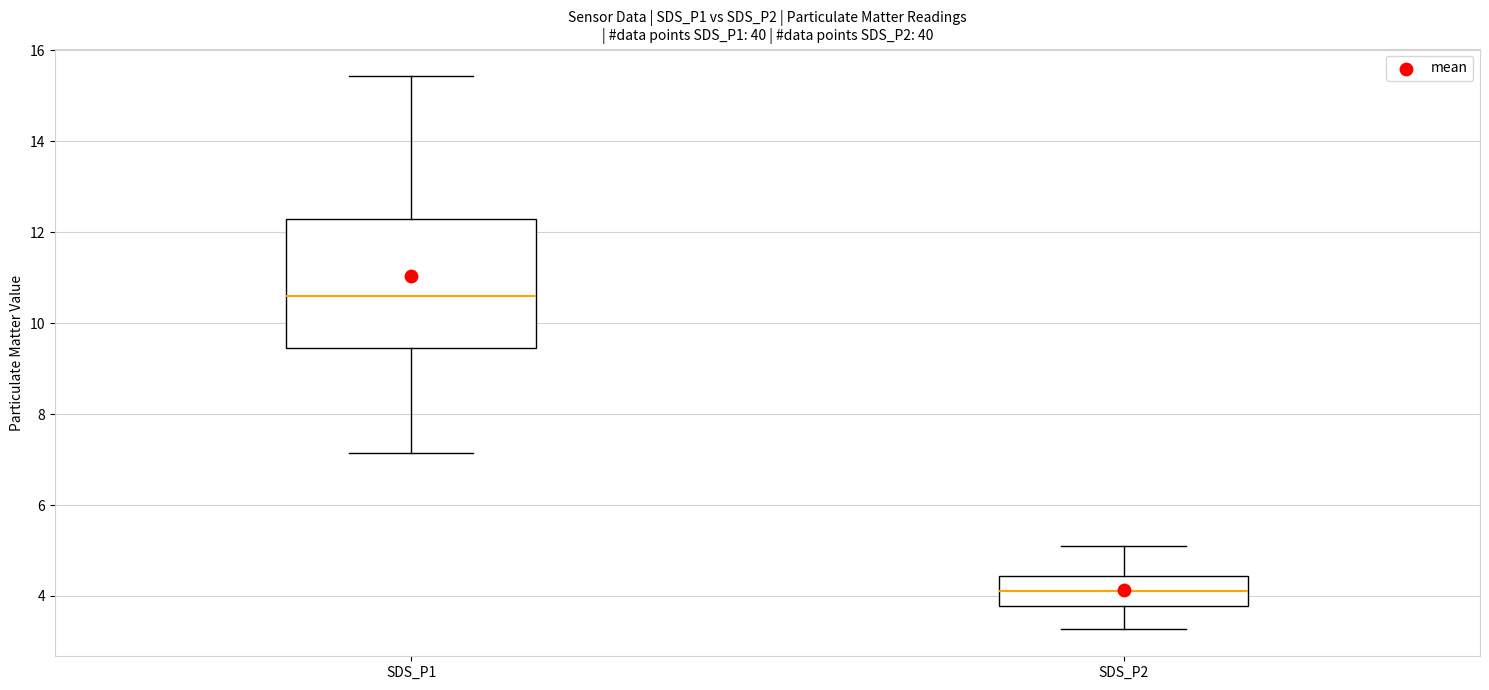

Reading left to right, transcribe this box plot: for each box, give where its median line is, the range the box spans, and where its two whiskers end, as read against the y-axis. The values are not printed on the chart, so give them approximately, as read against the axis.

SDS_P1: median 10.6, box 9.4 to 12.2, whiskers 7.2 to 15.4
SDS_P2: median 4.2, box 3.8 to 4.4, whiskers 3.2 to 5.2